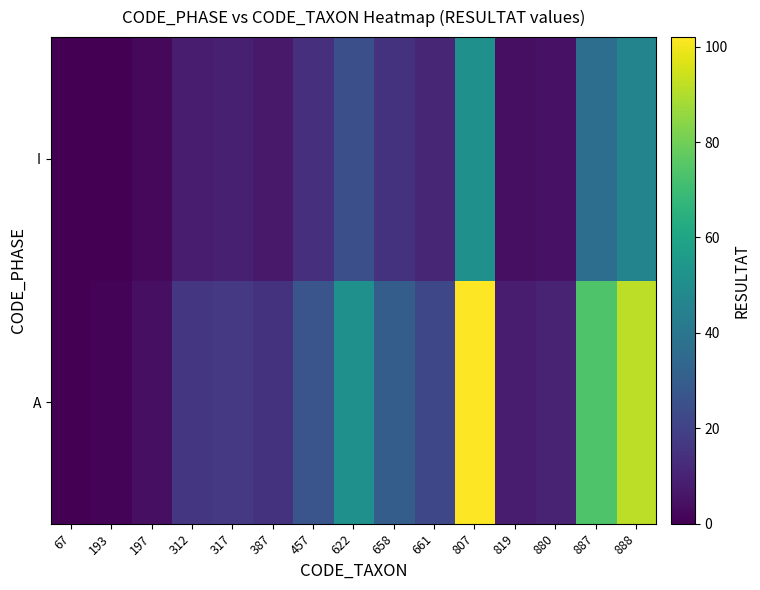

Which label corresponds to the smallest value in the chart?

67